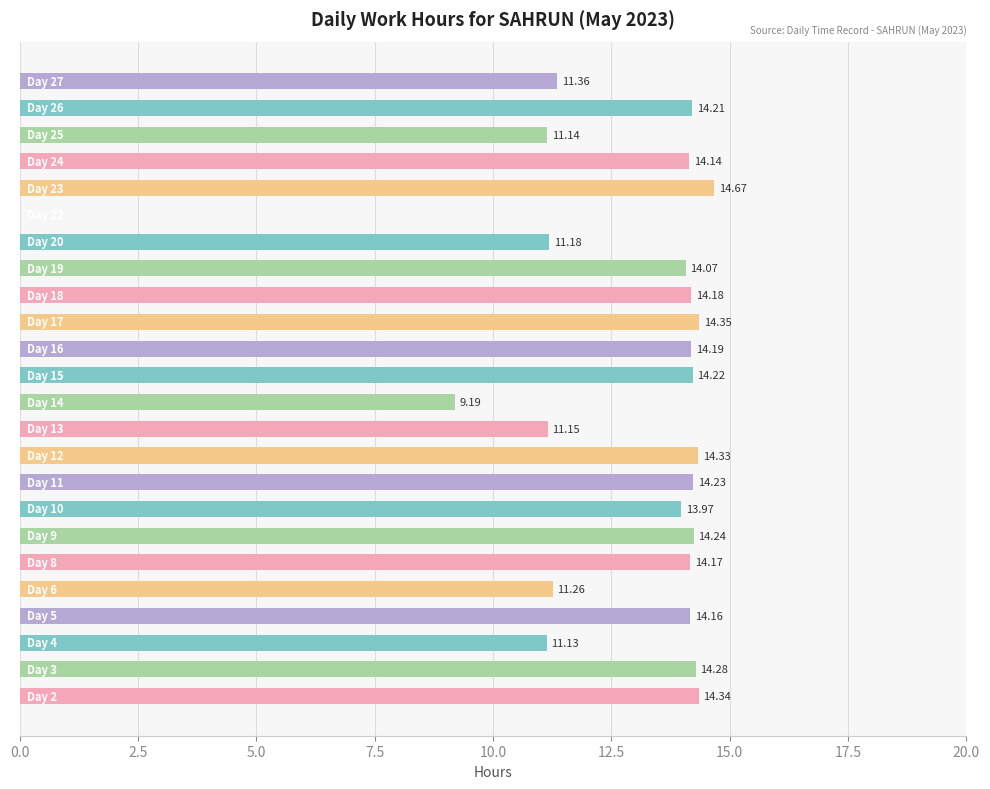

What is the sum of all values?

304.2